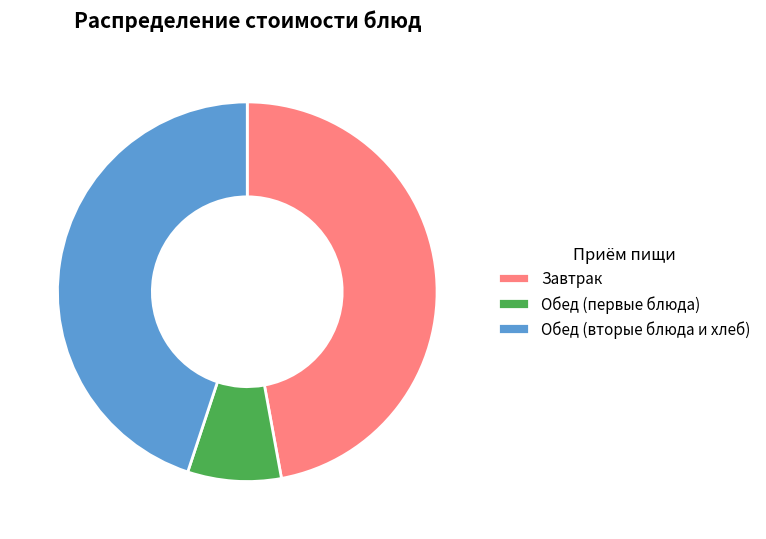

Does any single category account for the majority?

No